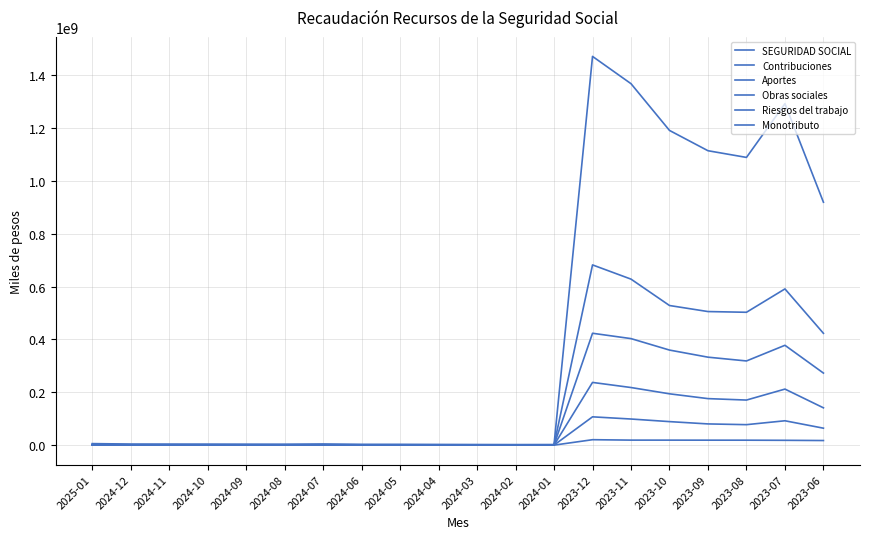

Where is the first local minimum for Aportes?

2024-08